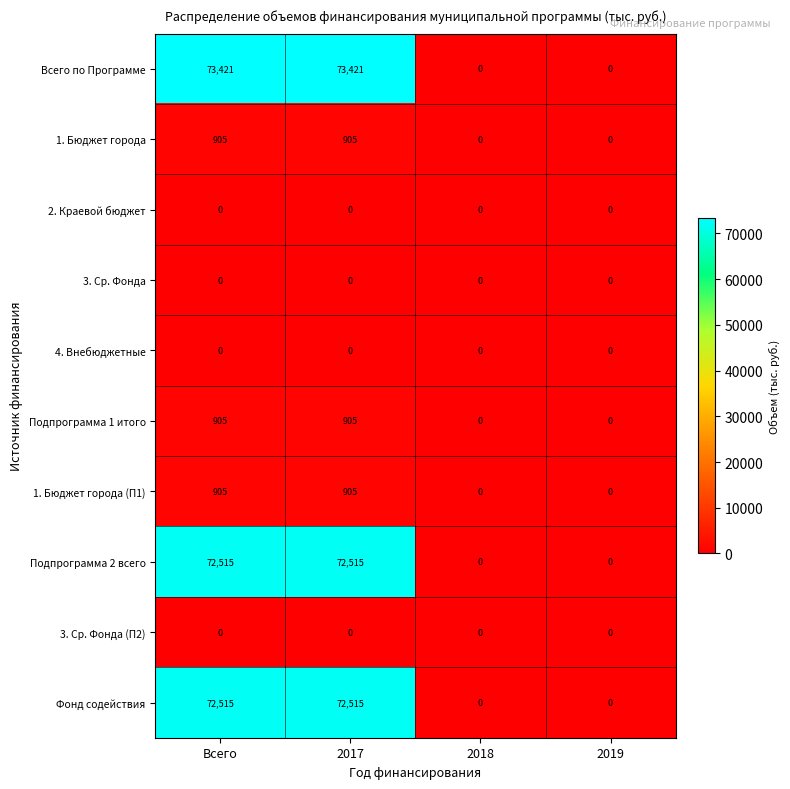

Between 2017 and 2018, which series saw the biggest shift?

Всего по Программе